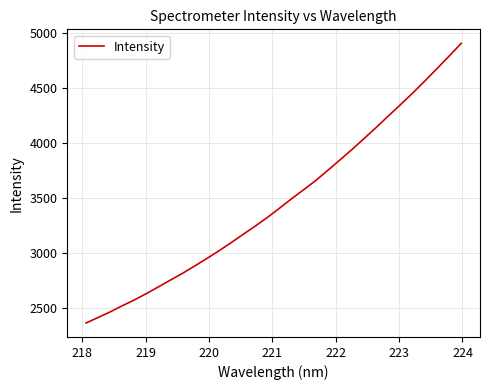

What is the greatest value displayed?

4902.7